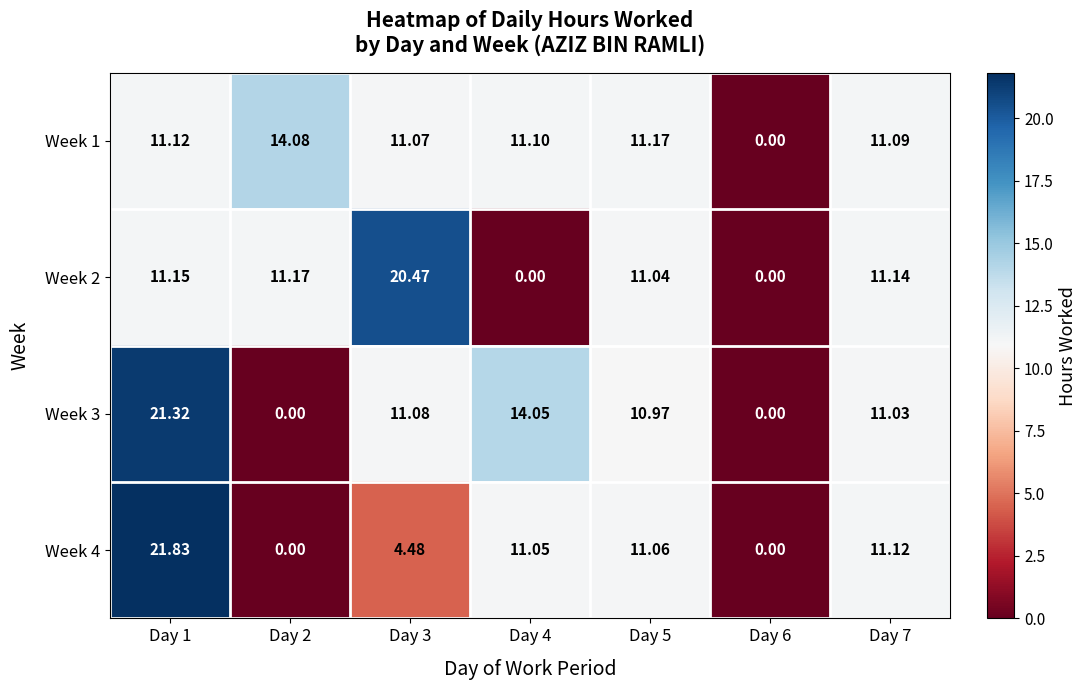

Is the value of Week 4 at Day 5 greater than the value of Week 2 at Day 3?

No